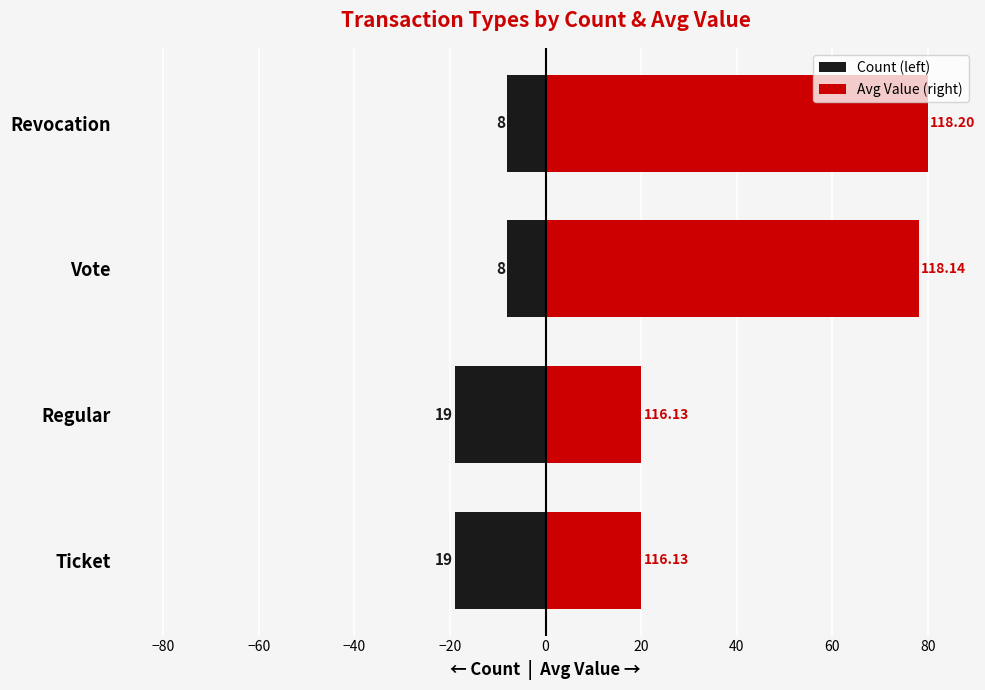

At how many categories does at least one series exceed 6?

4